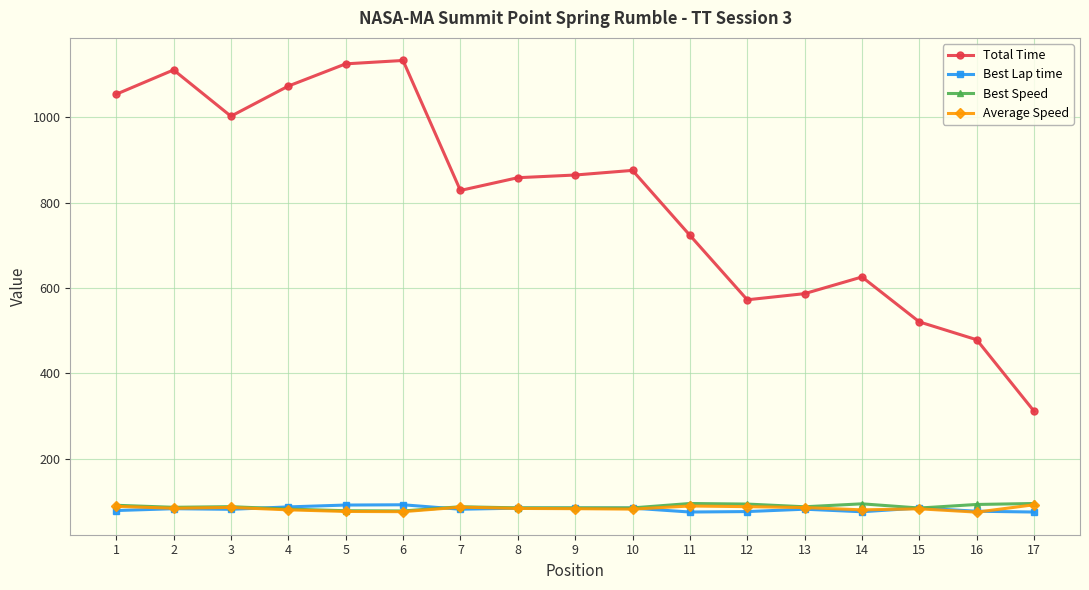

Is it true that Best Lap time equals 125.2 at 12?

False